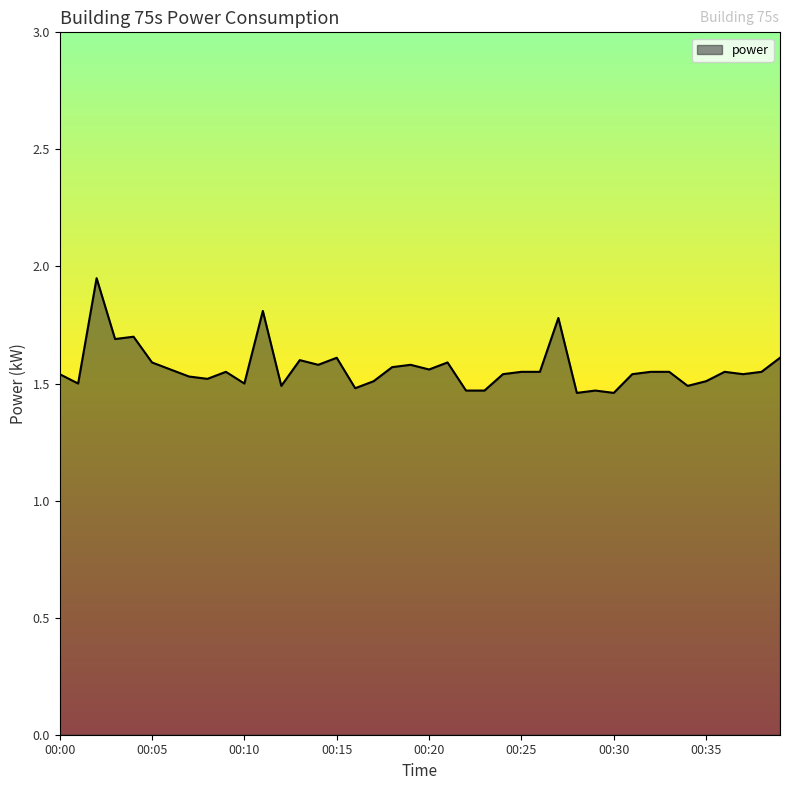

What is the difference between the maximum and minimum values?

0.5